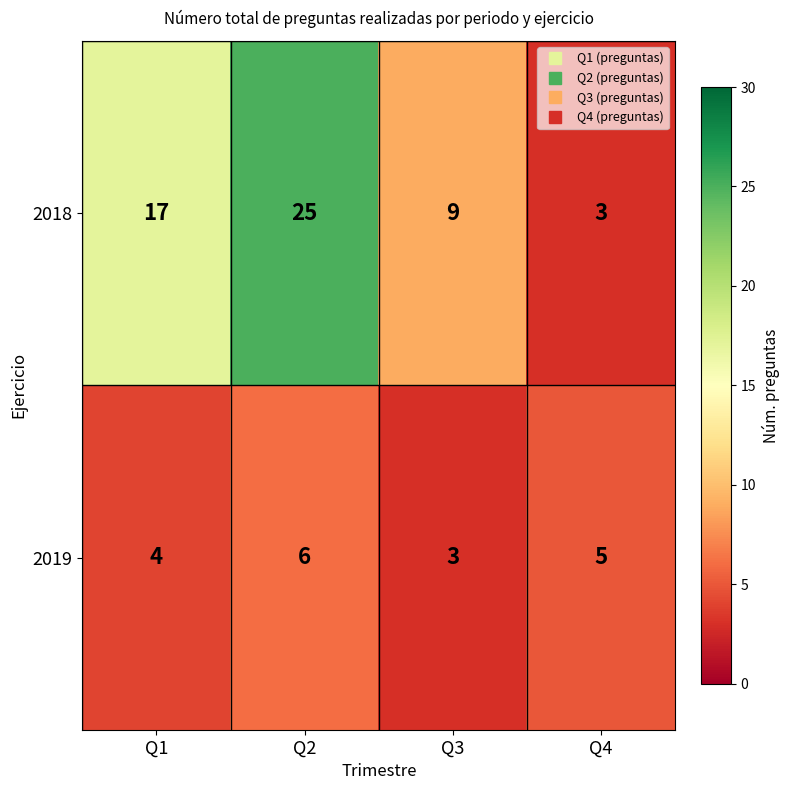

At which category is the sum across all series the highest?

Q2